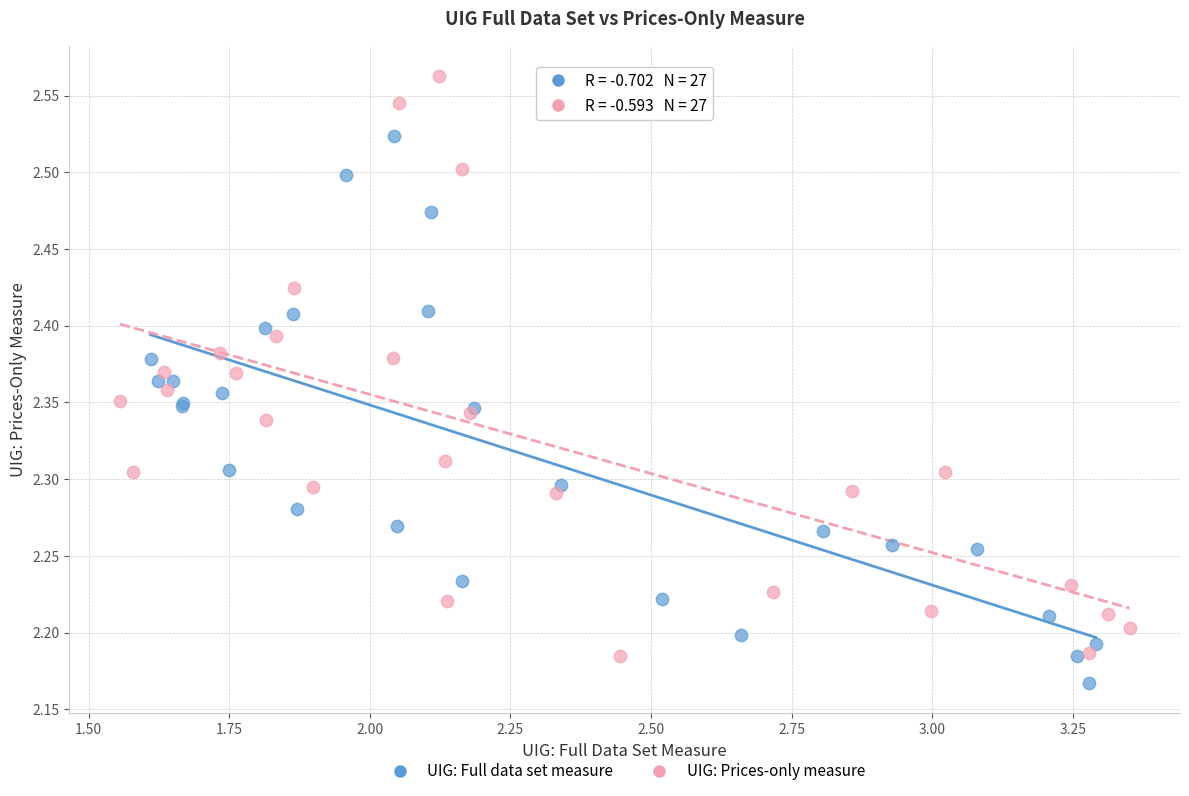

Which series contains the lowest Y value?

UIG: Full data set measure